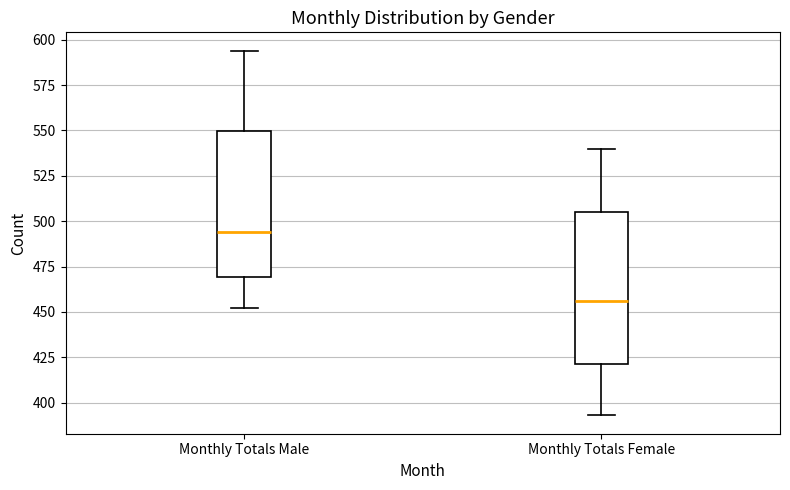

Which box has the highest median line?

Monthly Totals Male